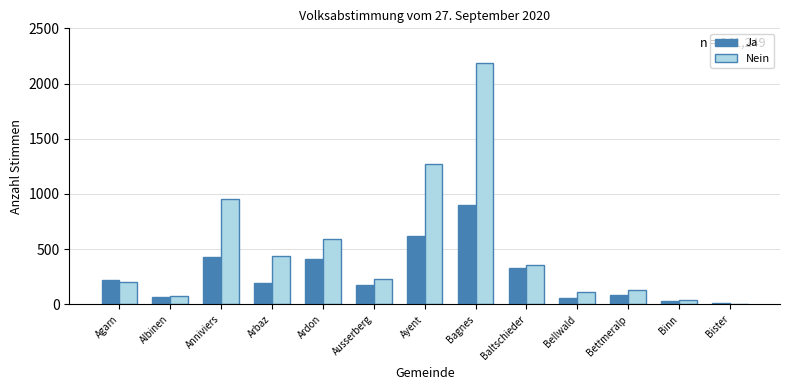

Which category has the highest value in the Nein series?

Bagnes